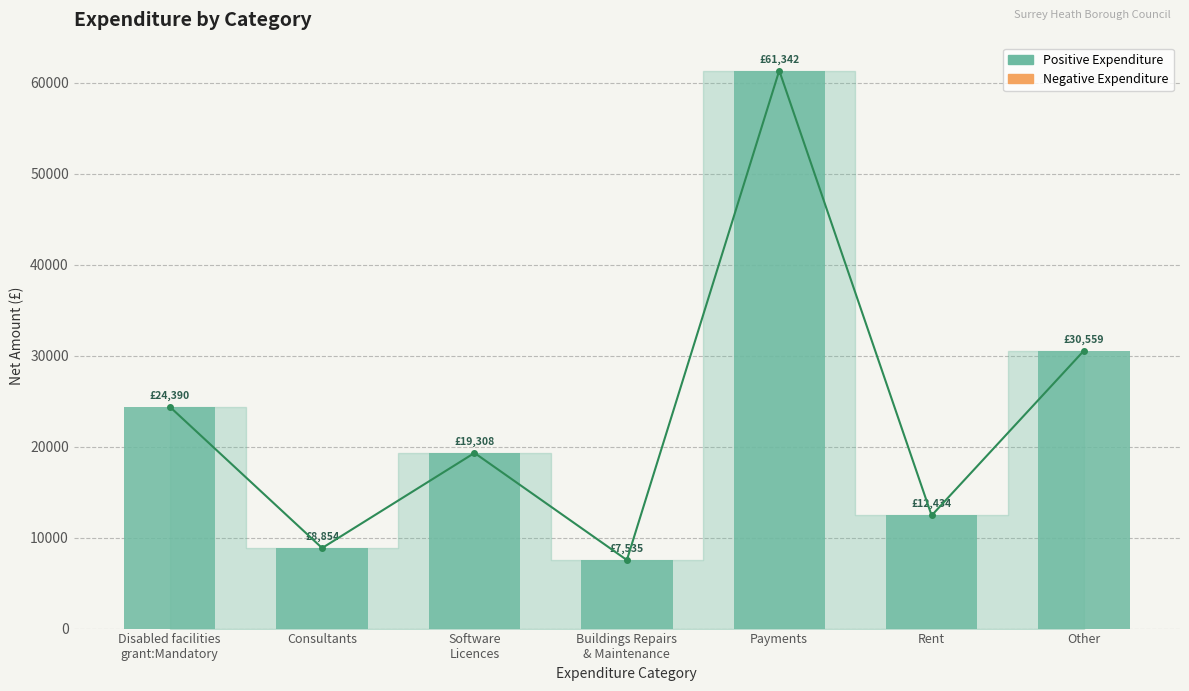

What is the sum of all Total per Category values?

164421.9